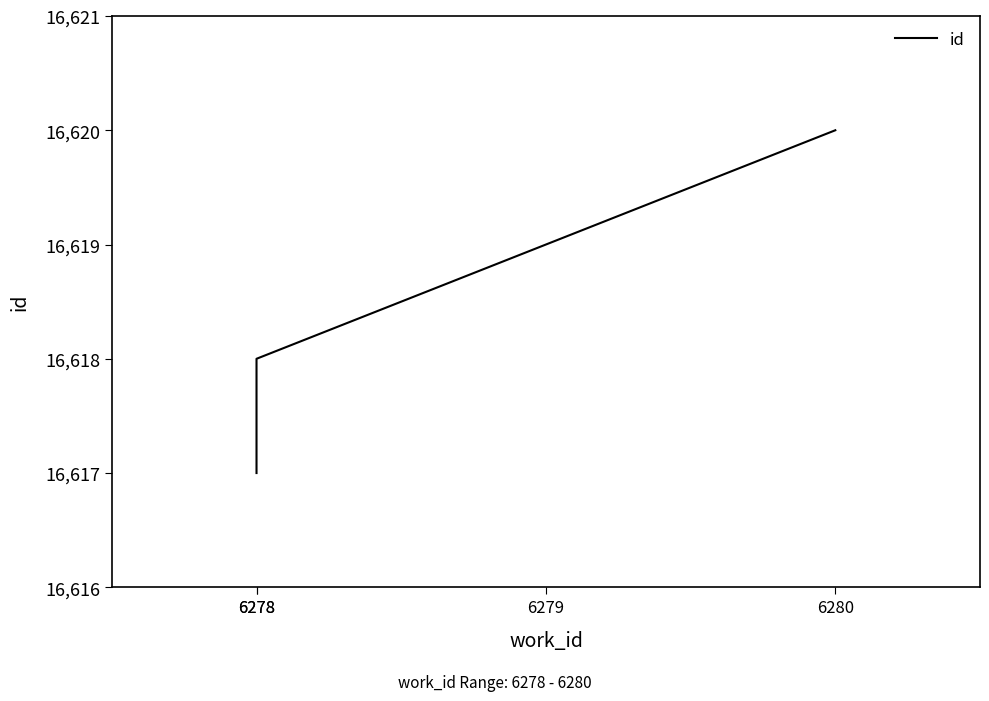

Rank the categories by value from lowest to highest.

6278, 6278, 6279, 6280